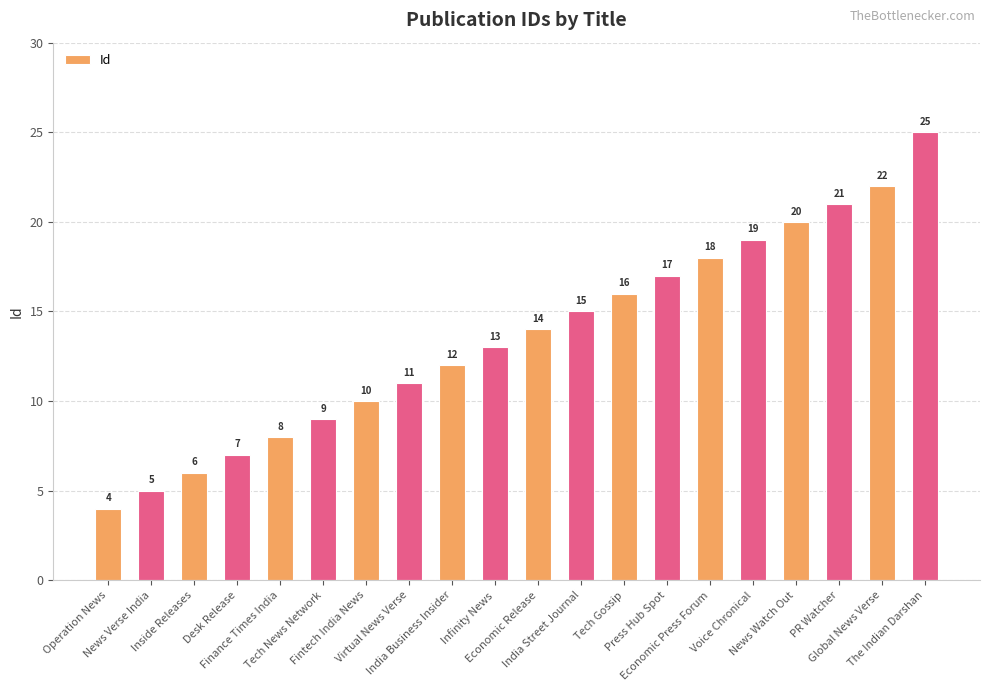

Reading left to right, what are all the values shown in this chart?

Operation News=4	News Verse India=5	Inside Releases=6	Desk Release=7	Finance Times India=8	Tech News Network=9	Fintech India News=10	Virtual News Verse=11	India Business Insider=12	Infinity News=13	Economic Release=14	India Street Journal=15	Tech Gossip=16	Press Hub Spot=17	Economic Press Forum=18	Voice Chronical=19	News Watch Out=20	PR Watcher=21	Global News Verse=22	The Indian Darshan=25